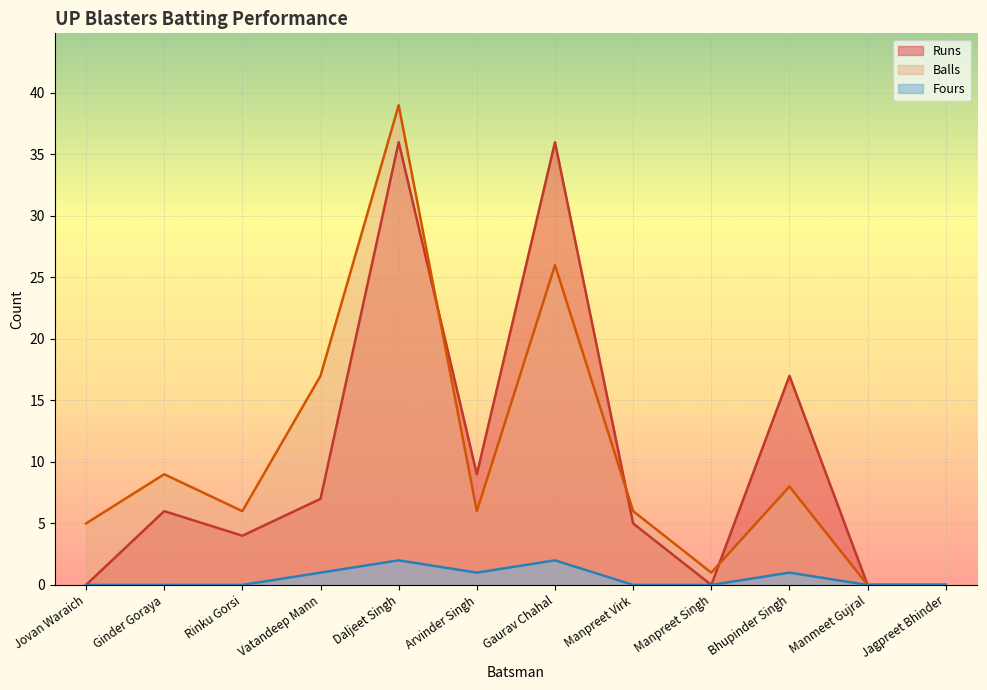

The value of Balls at Rinku Gorsi is 10. True or false?

False